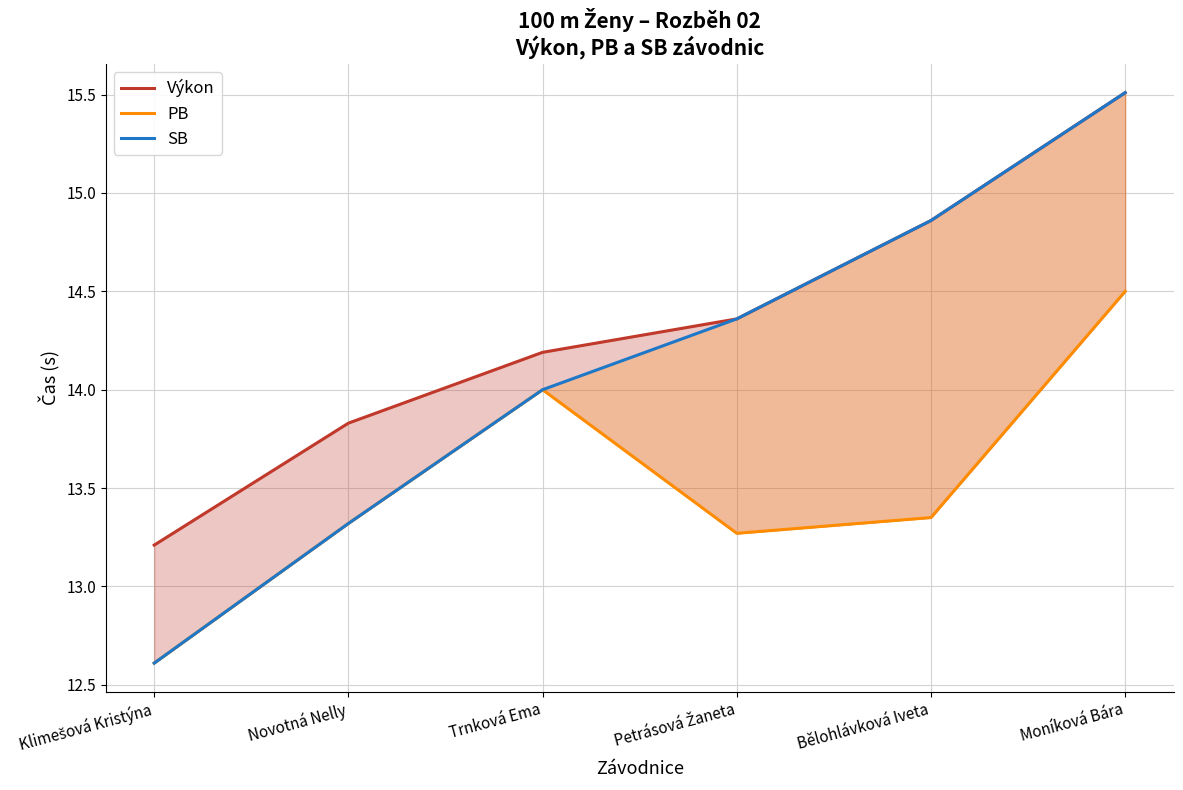

In PB, how many points are lower than both neighbors (excluding endpoints)?

1